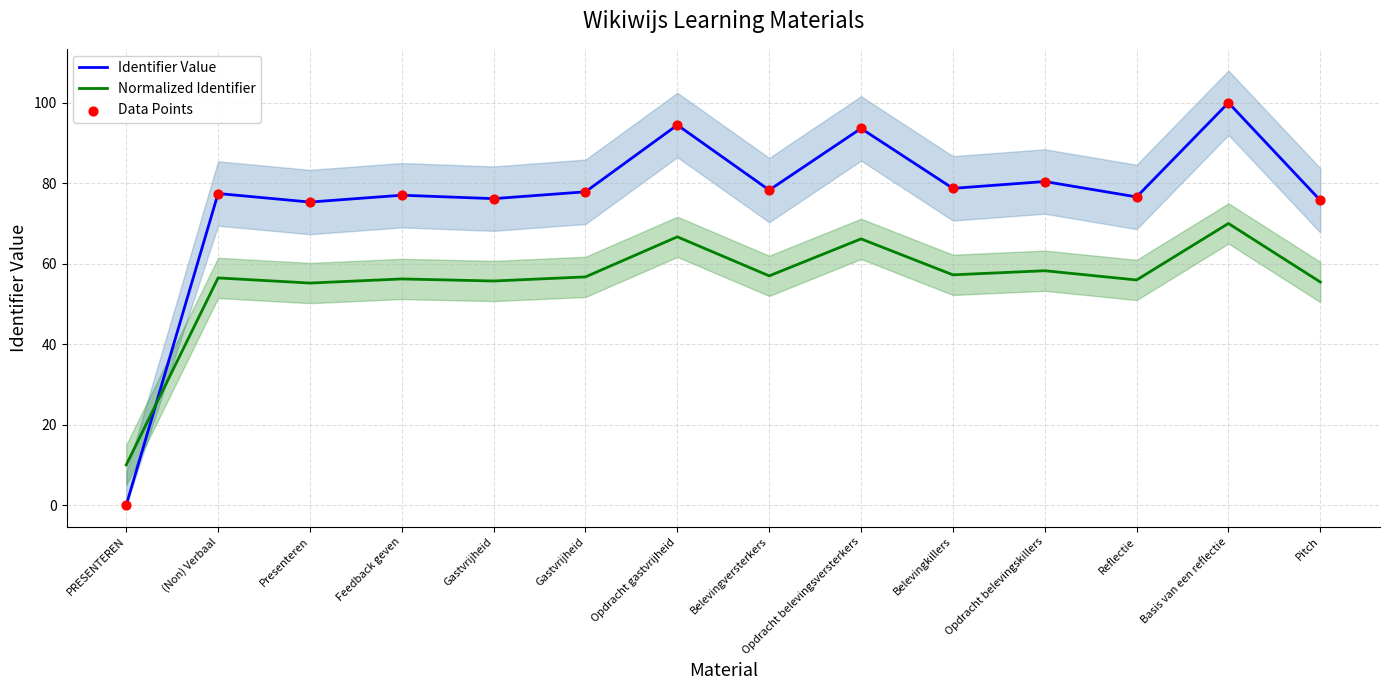

Which series reaches the minimum Y coordinate?

Identifier Value